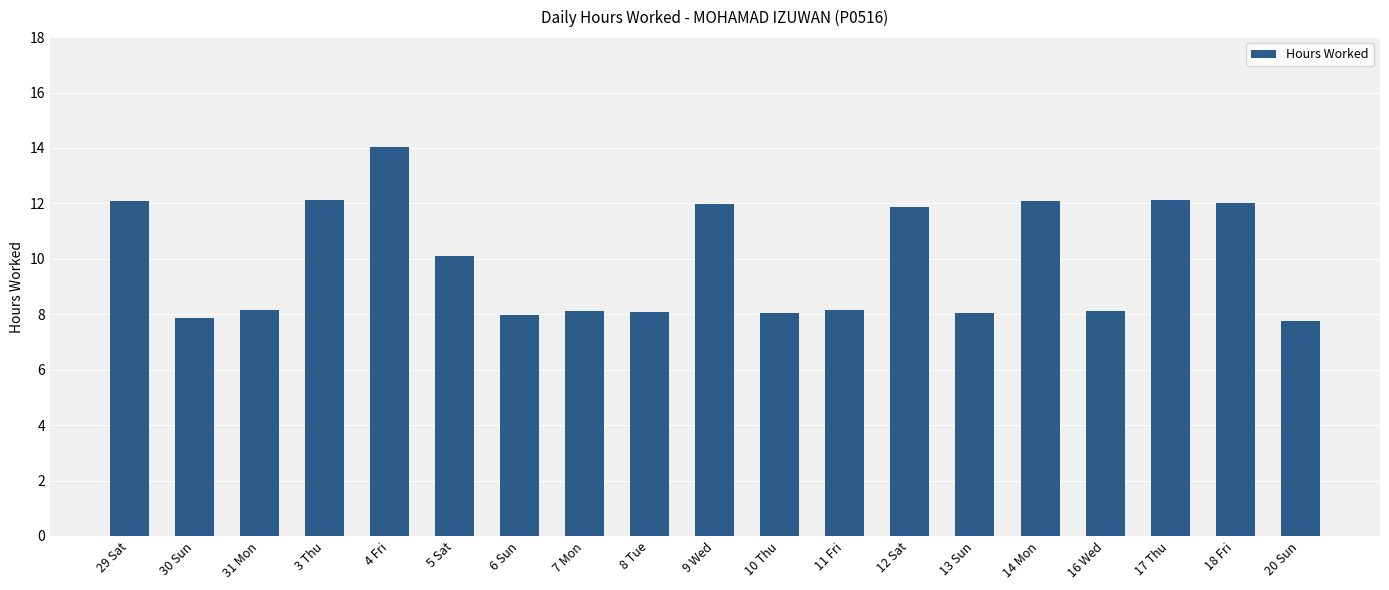

Is it true that the value at 13 Sun is 8.1?

True